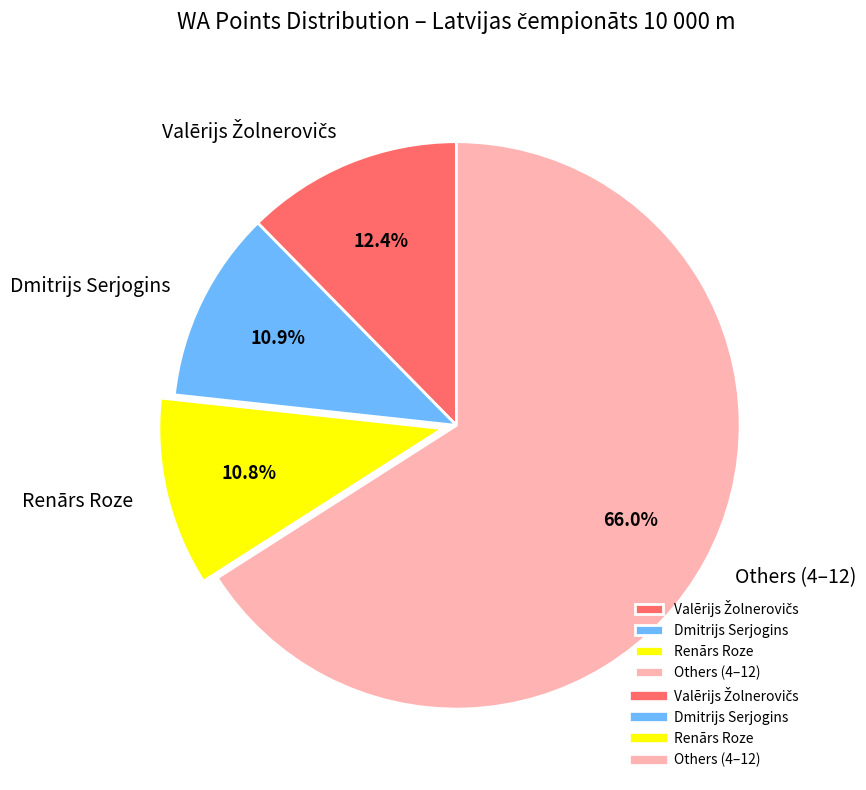

What portion of the pie excludes Dmitrijs Serjogins?

89.1%